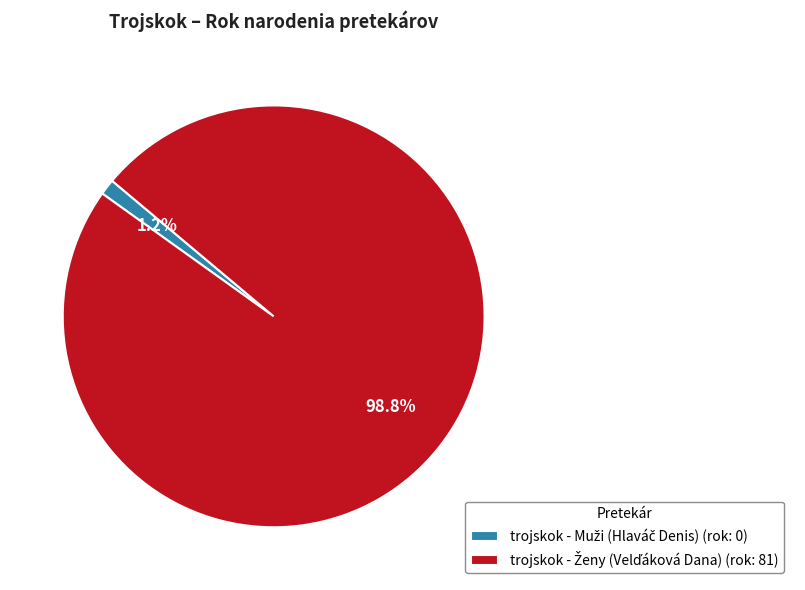

Does any single category account for the majority?

Yes